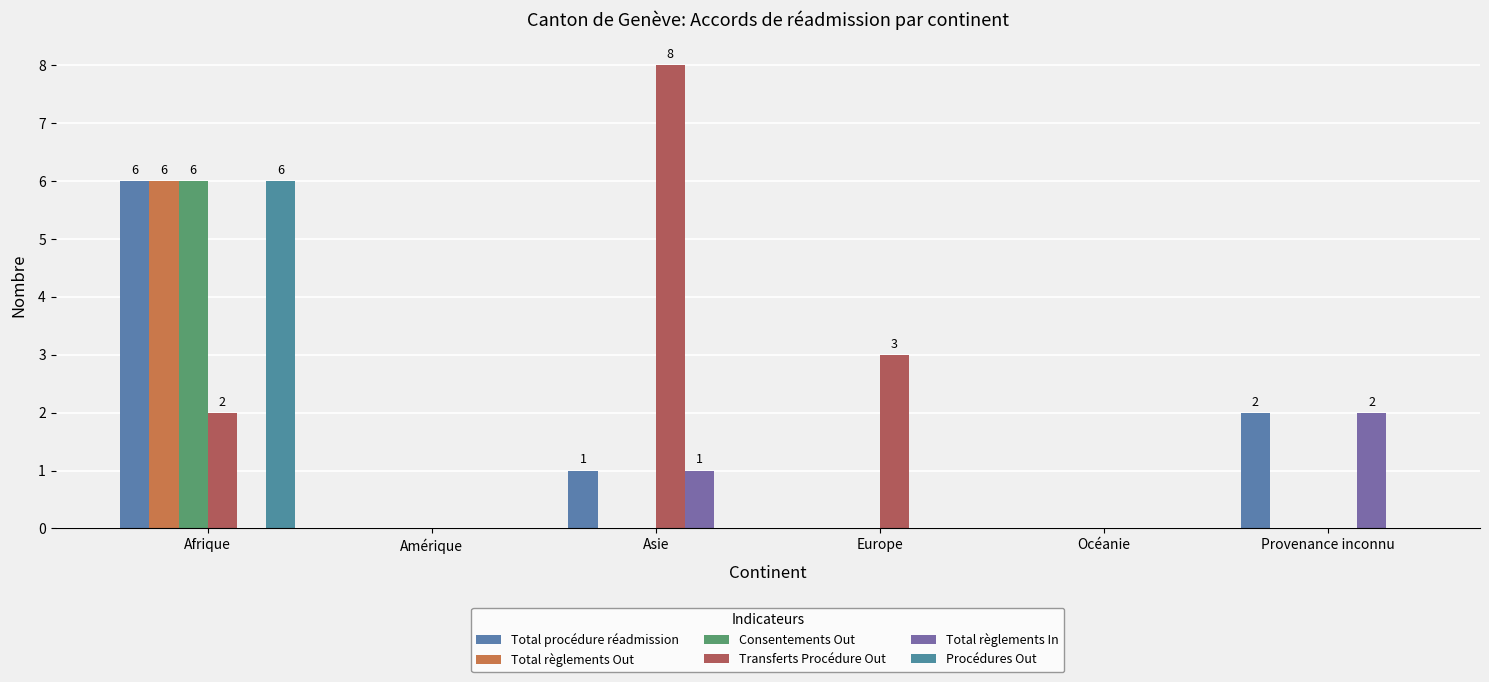

What is the sum of all Transferts Procédure Out values?

13